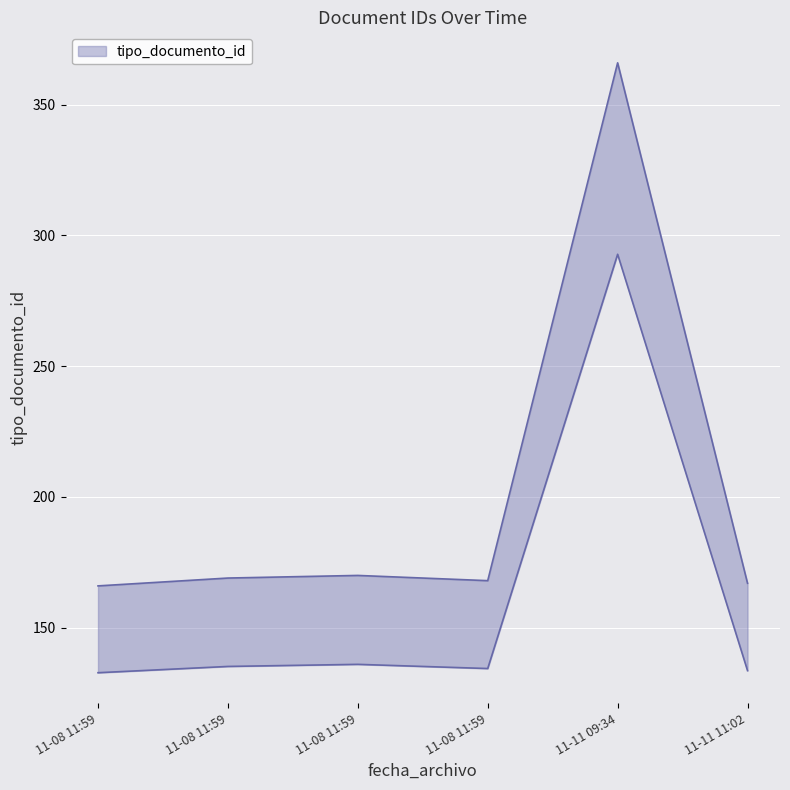

True or false: the data shows 115 at 11-08 11:59.

False